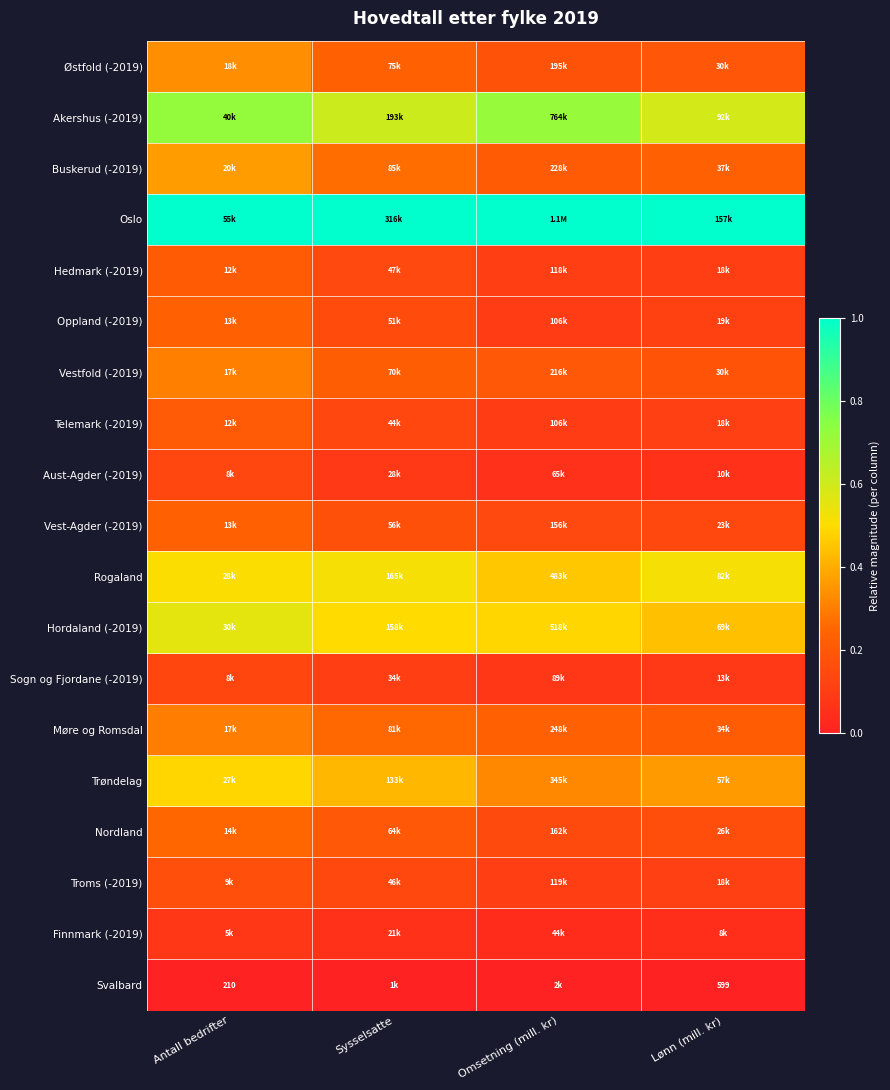

Which category has the lowest value in the Hordaland (-2019) series?

Lønn (mill. kr)